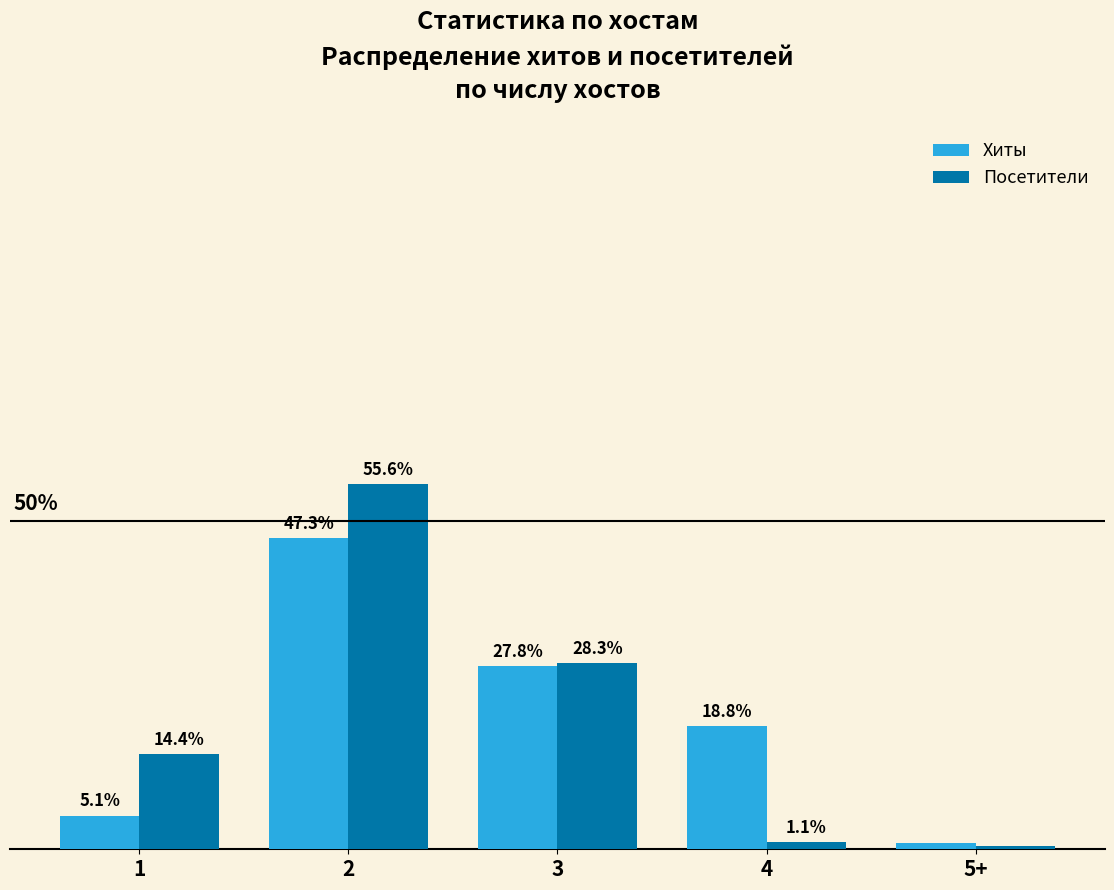

List the labels in order of Хиты value, smallest first.

5+, 1, 4, 3, 2